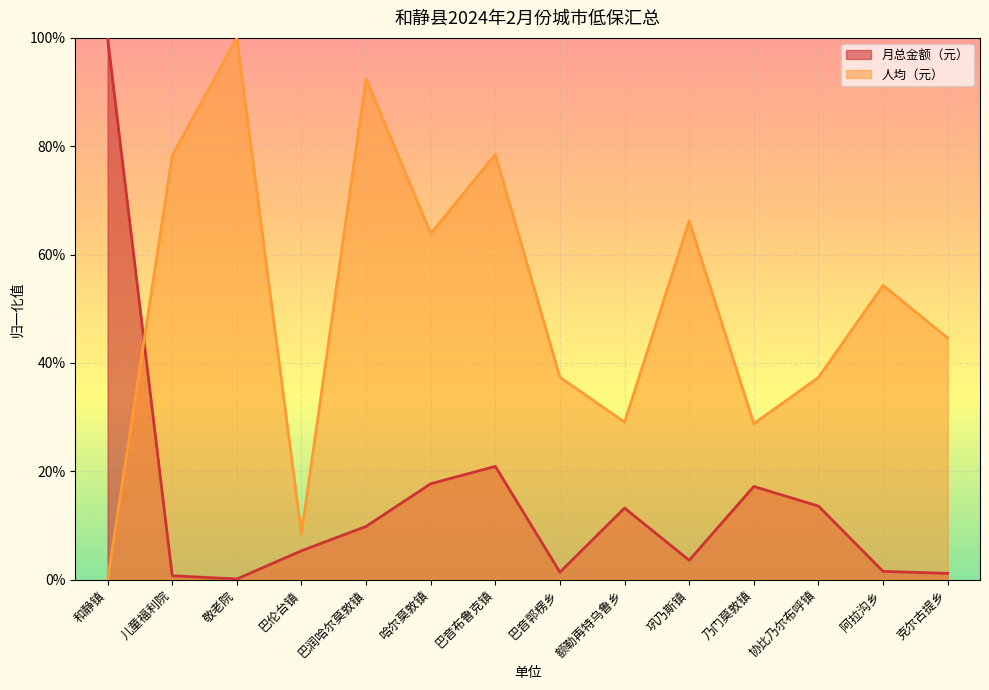

Between 儿童福利院 and 阿拉沟乡, which series saw the biggest shift?

人均（元）